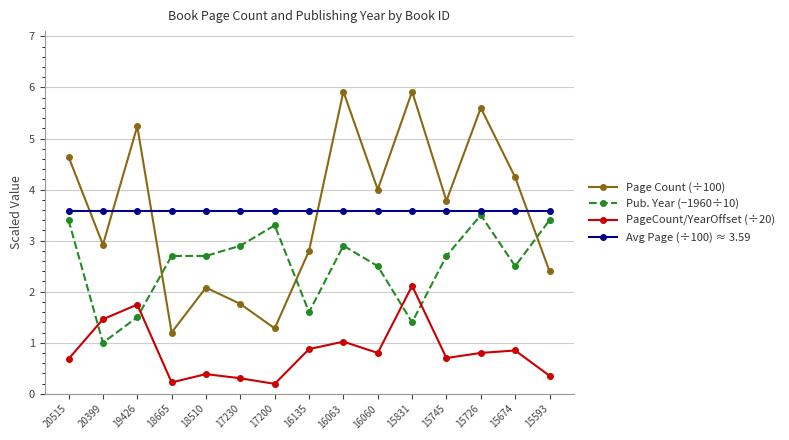

What is the total value across all series at 15831?

13.0